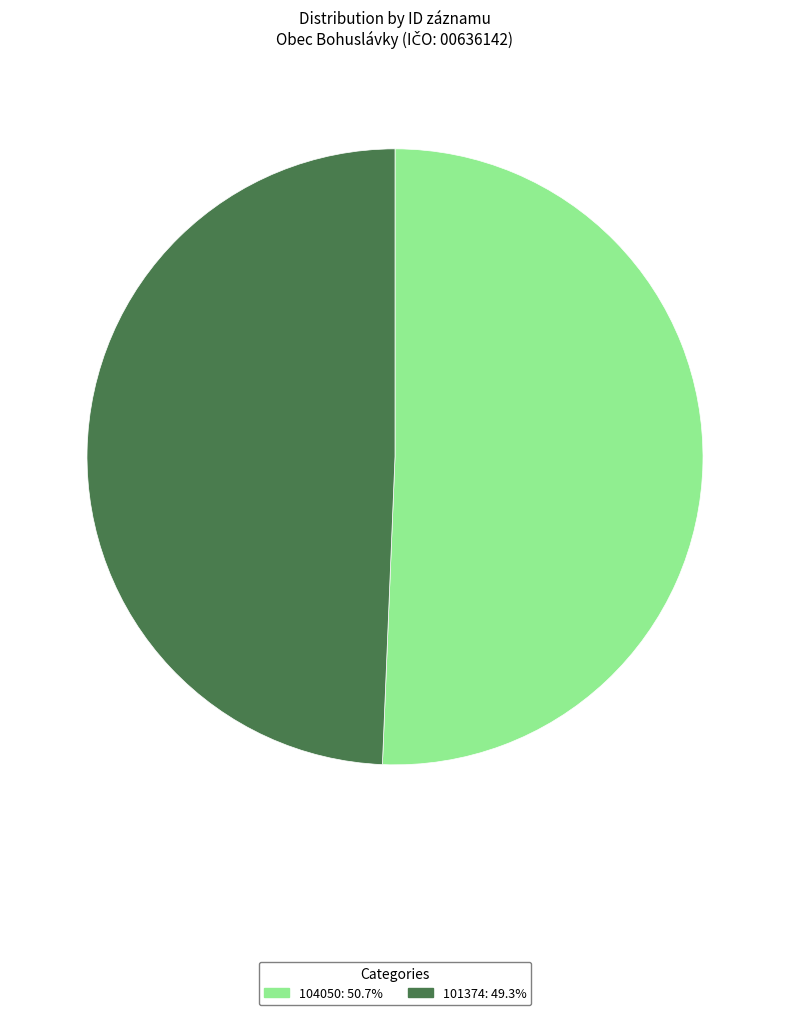

Does 104050: 50.7% account for over 50% of the chart?

Yes